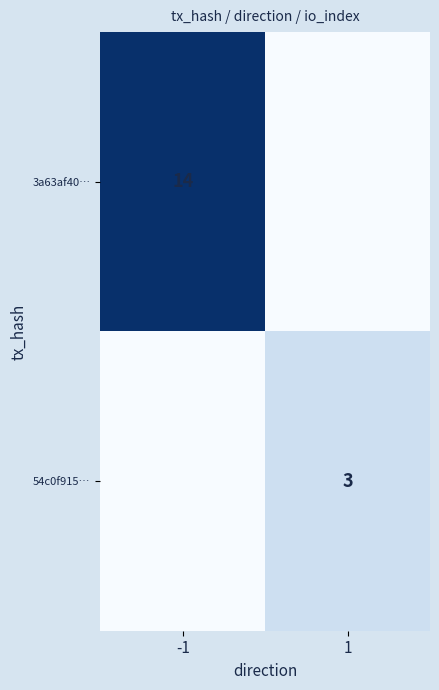

At how many categories does at least one series exceed 3?

1